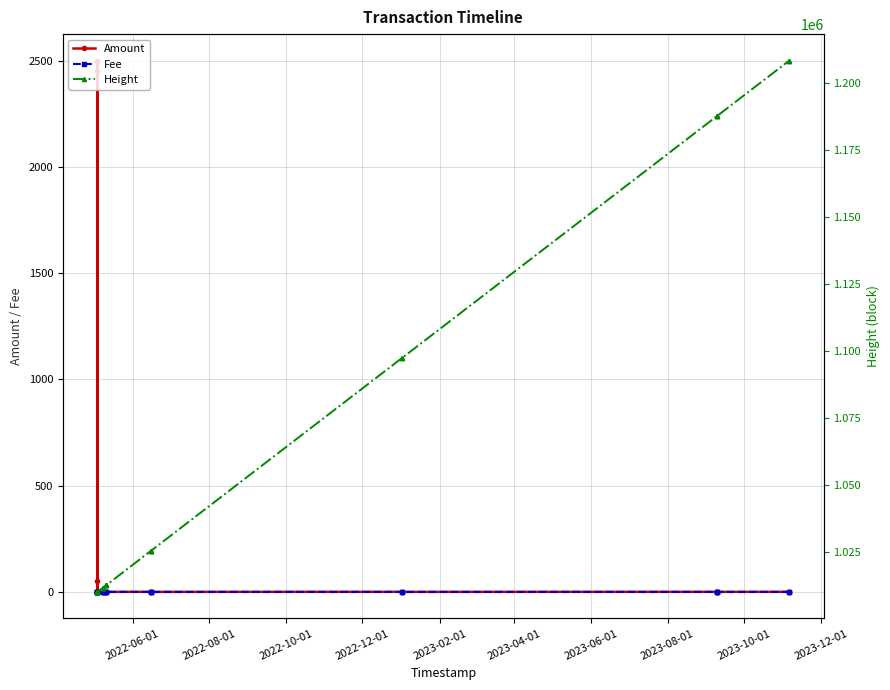

Reading left to right, list all the values displayed in this chart.

Amount: 0.3	0.0	2500.3	50.2	0.0	2450.0	0.0	0.3	0.1	0.0	0.3	0.1	0.0	0.3	0.1	0.0	0.3	0.0	0.3	0.2	0.0	0.3	0.0
Fee: 0.0	0.0	0.0	0.0	0.0	0.0	0.0	0.0	0.0	0.0	0.0	0.0	0.0	0.0	0.0	0.0	0.0	0.0	0.0	0.0	0.0	0.0	0.0
Height: 1010210.0	1010211.0	1010212.0	1010213.0	1010213.0	1010213.0	1010213.0	1011706.0	1011707.0	1011707.0	1012718.0	1012719.0	1012719.0	1025436.0	1025437.0	1025437.0	1097363.0	1097364.0	1187653.0	1187654.0	1187654.0	1208369.0	1208370.0